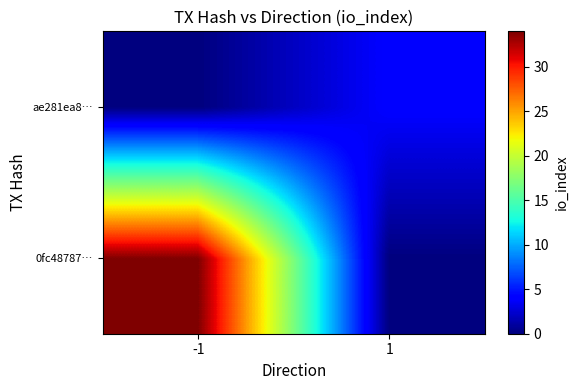

At which category does the chart reach its minimum across all series?

1